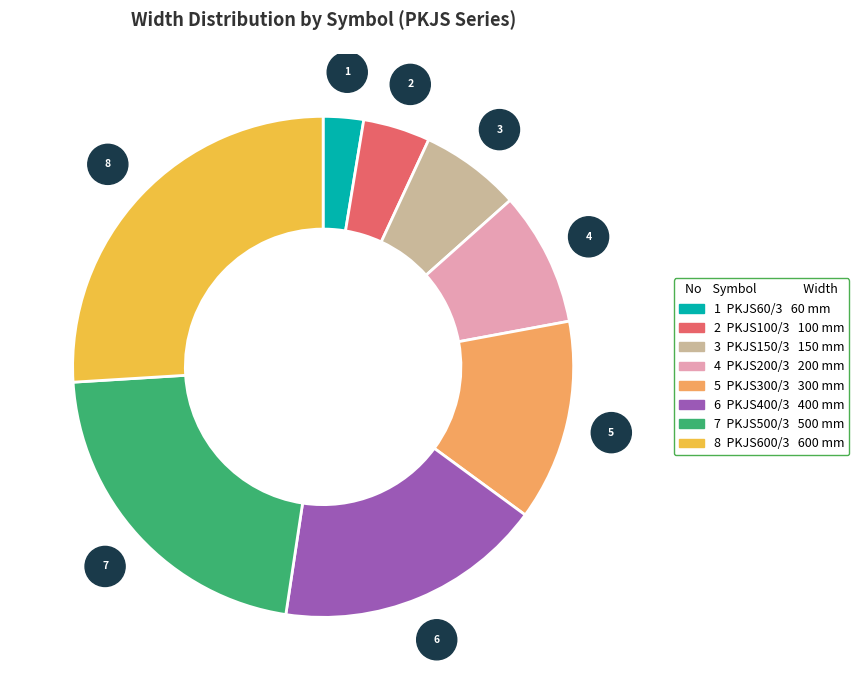

Does any single category account for the majority?

No